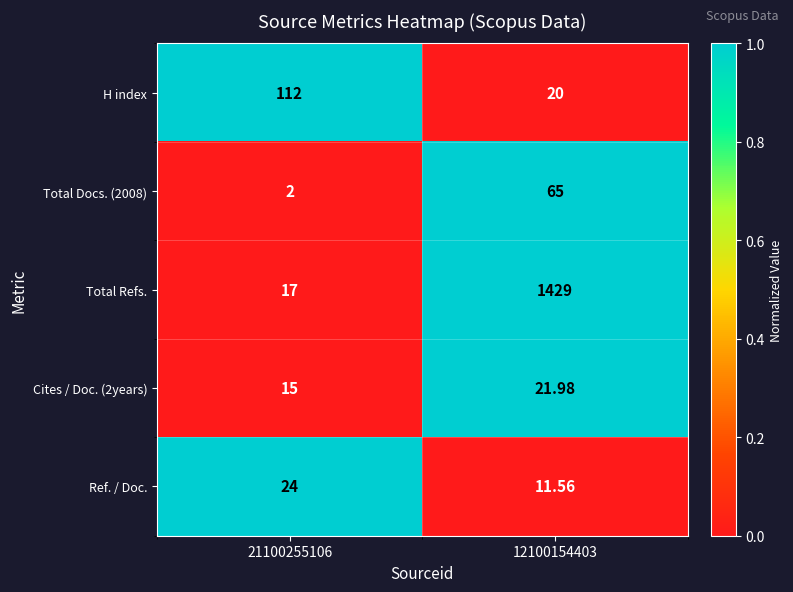

Is the value of Ref. / Doc. at 12100154403 greater than the value of Cites / Doc. (2years) at 21100255106?

No